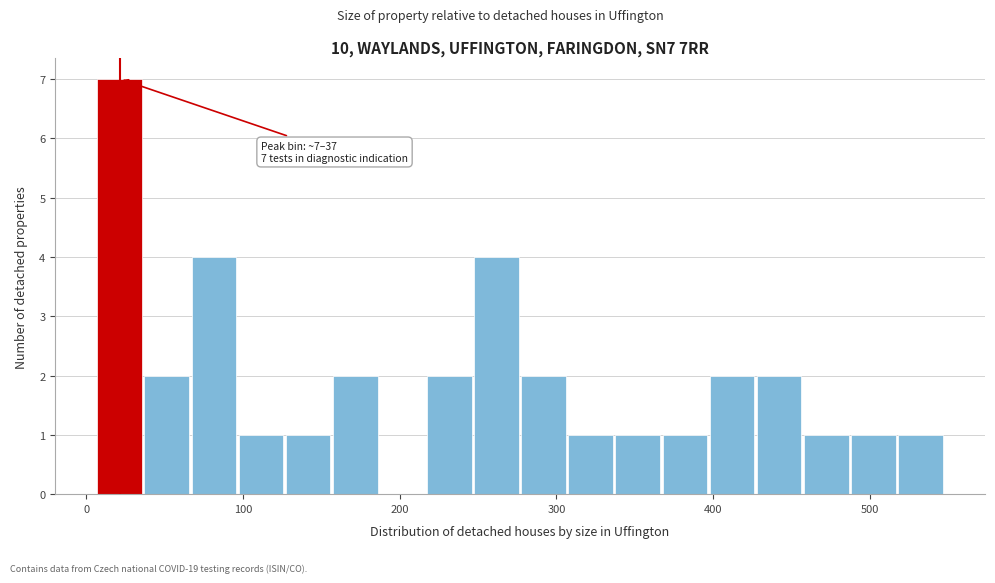

Around what value on the x-axis is the tallest bar? Give the approximate position of its centre, as read against the axis.

20